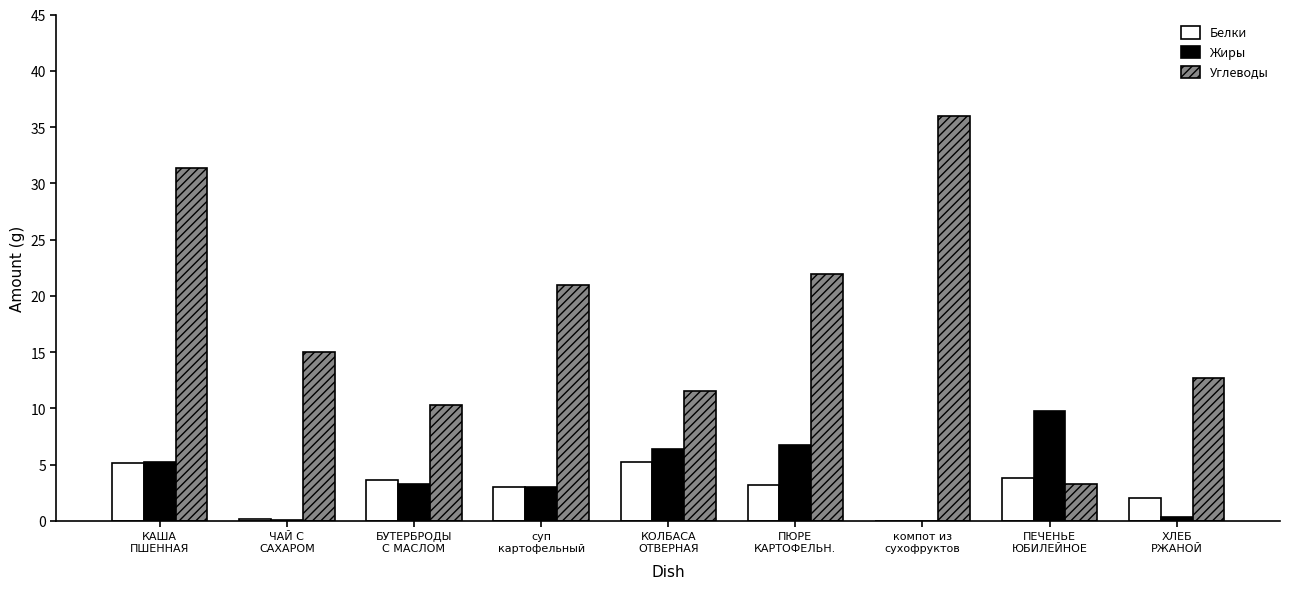

What is the maximum value shown in the chart?

36.0